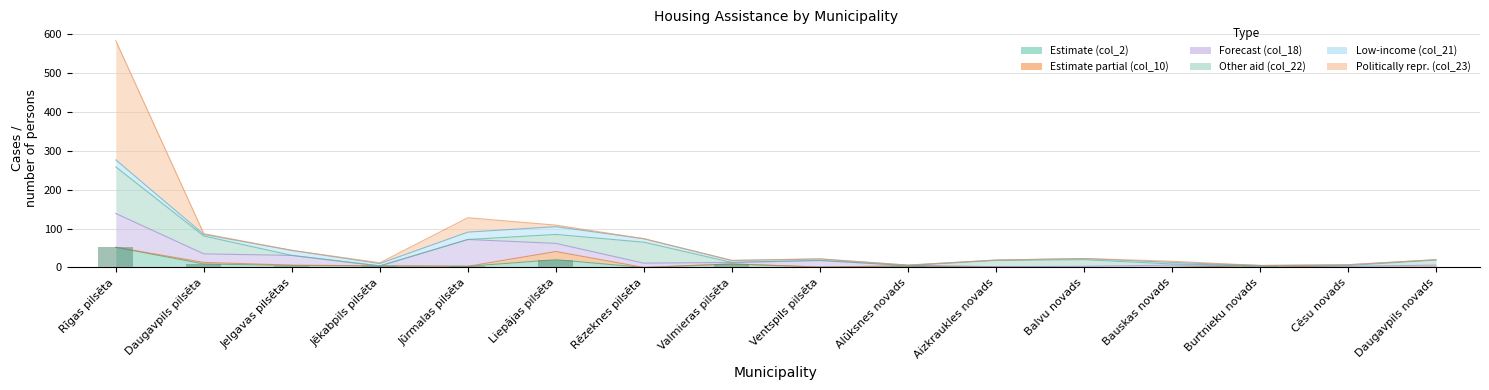

What is the sum of the col_23 (270) values at Alūksnes novads and Jēkabpils pilsēta?

2